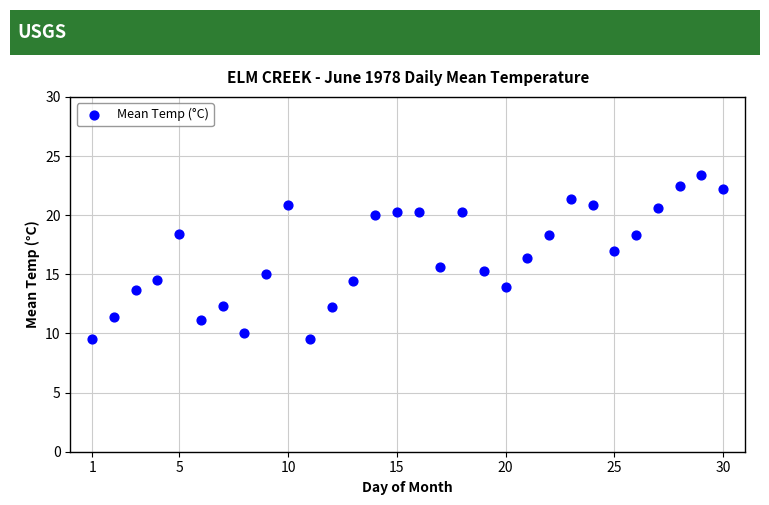

What is the range of Y values (max minus min)?

13.9